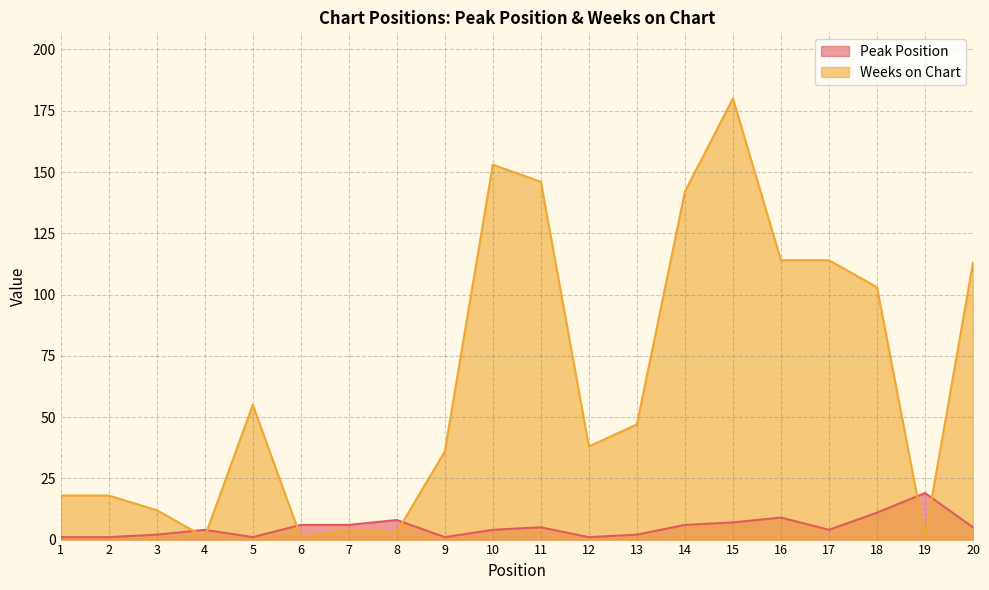

What is the sum of all Weeks on Chart values?

1299